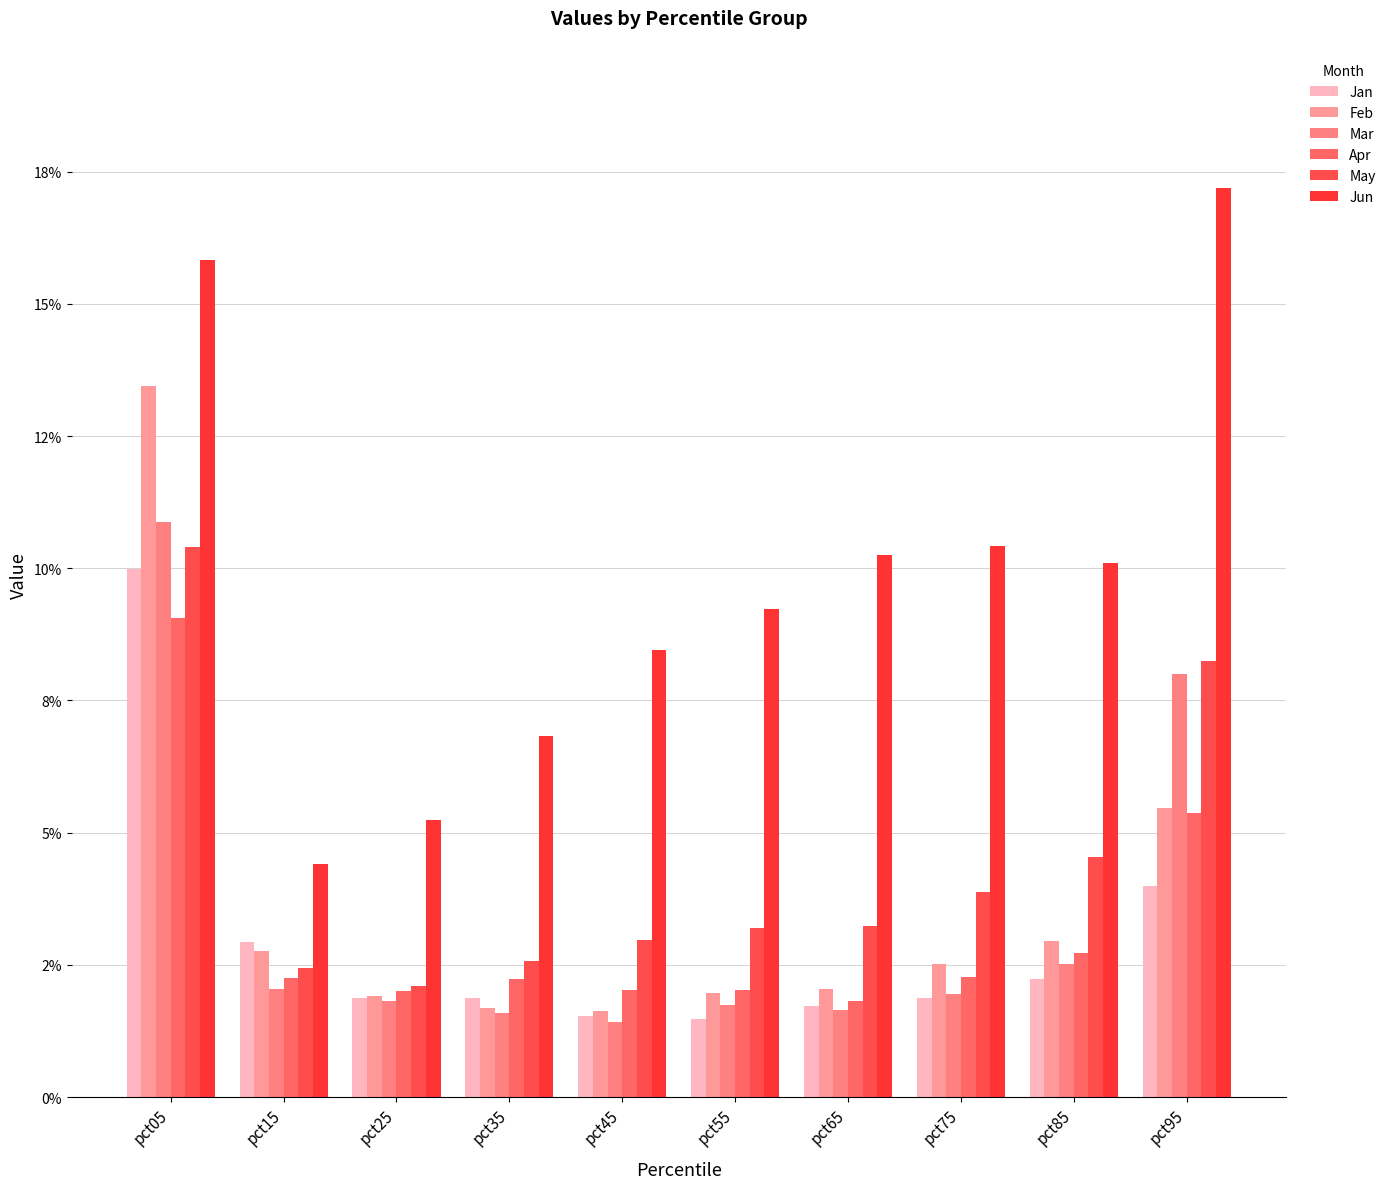

Rank the series at pct75 from highest to lowest value.

Jun, May, Feb, Apr, Mar, Jan